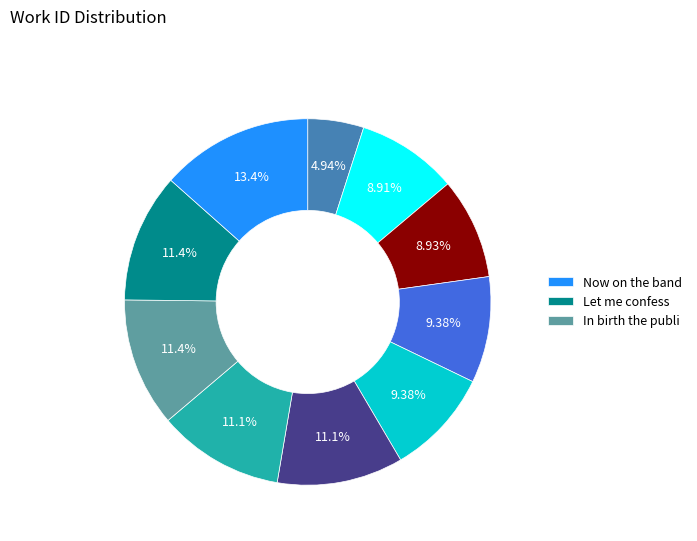

Does any single category account for the majority?

No